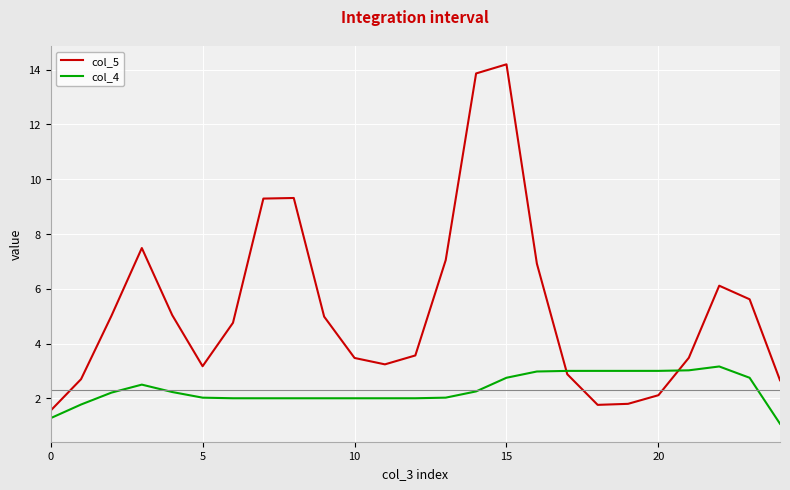

Which series ends up on top after the final intersection of col_4 and col_5?

col_5